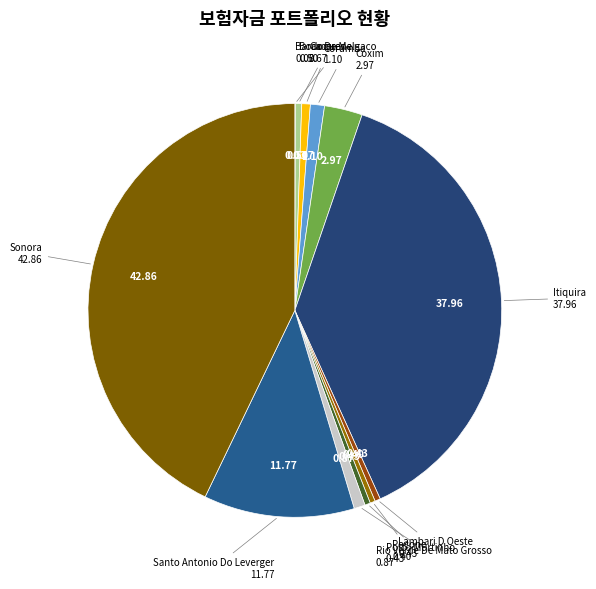

Is there a majority slice in this chart?

No